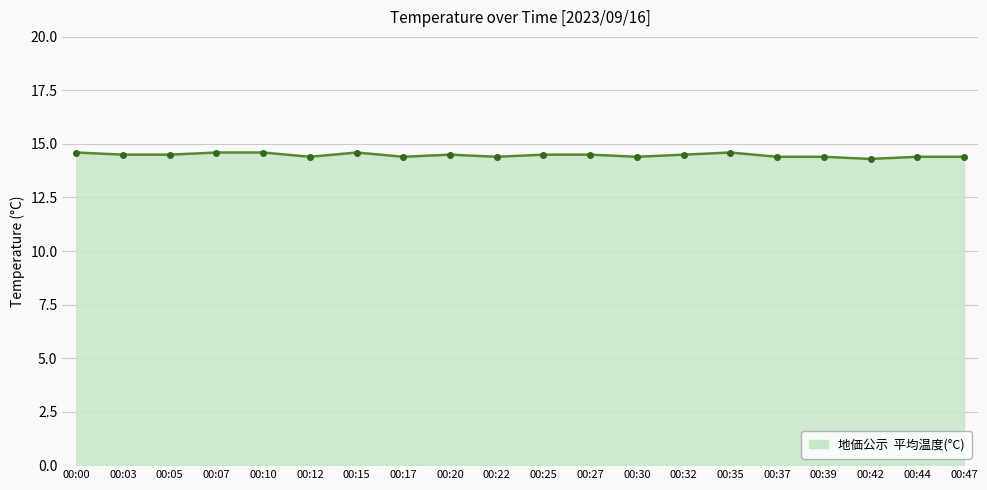

What is the maximum value shown in the chart?

14.6